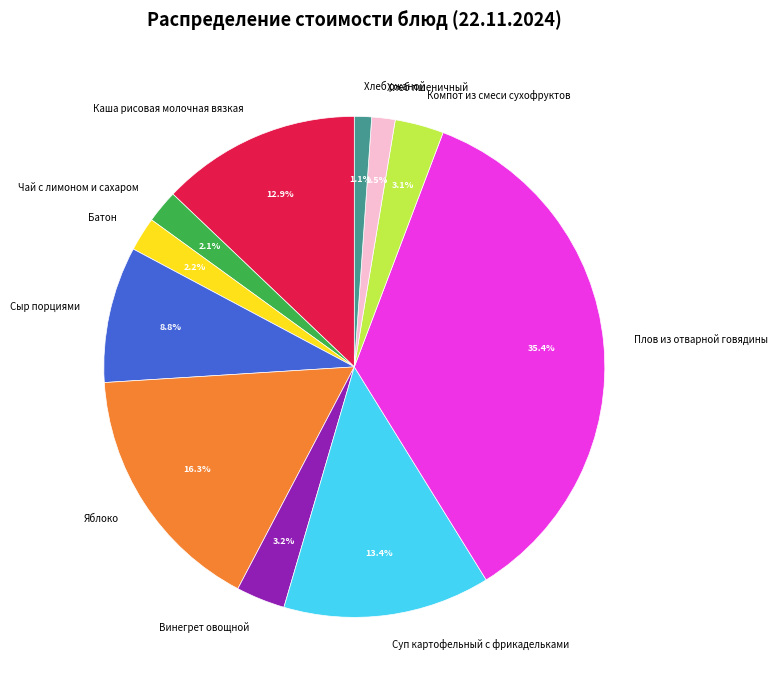

How many segments does this pie chart have?

11